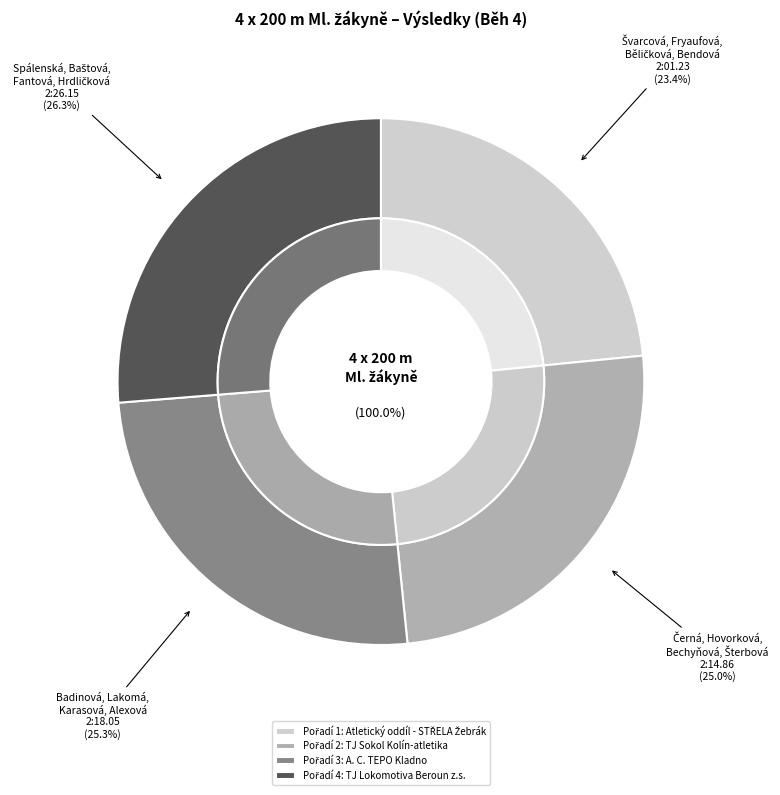

What is the smallest slice in the pie chart?

Švarcová, Fryaufová,
Běličková, Bendová